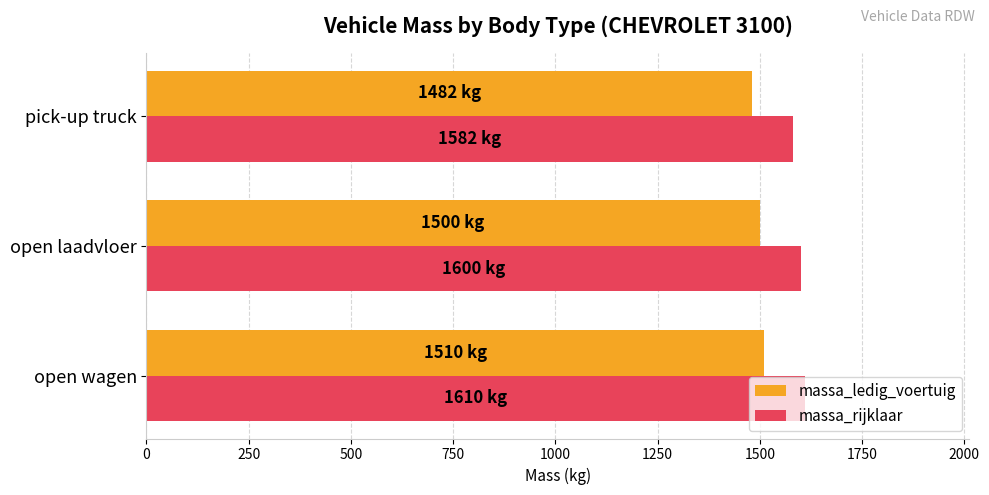

Count the number of categories in the chart.

3